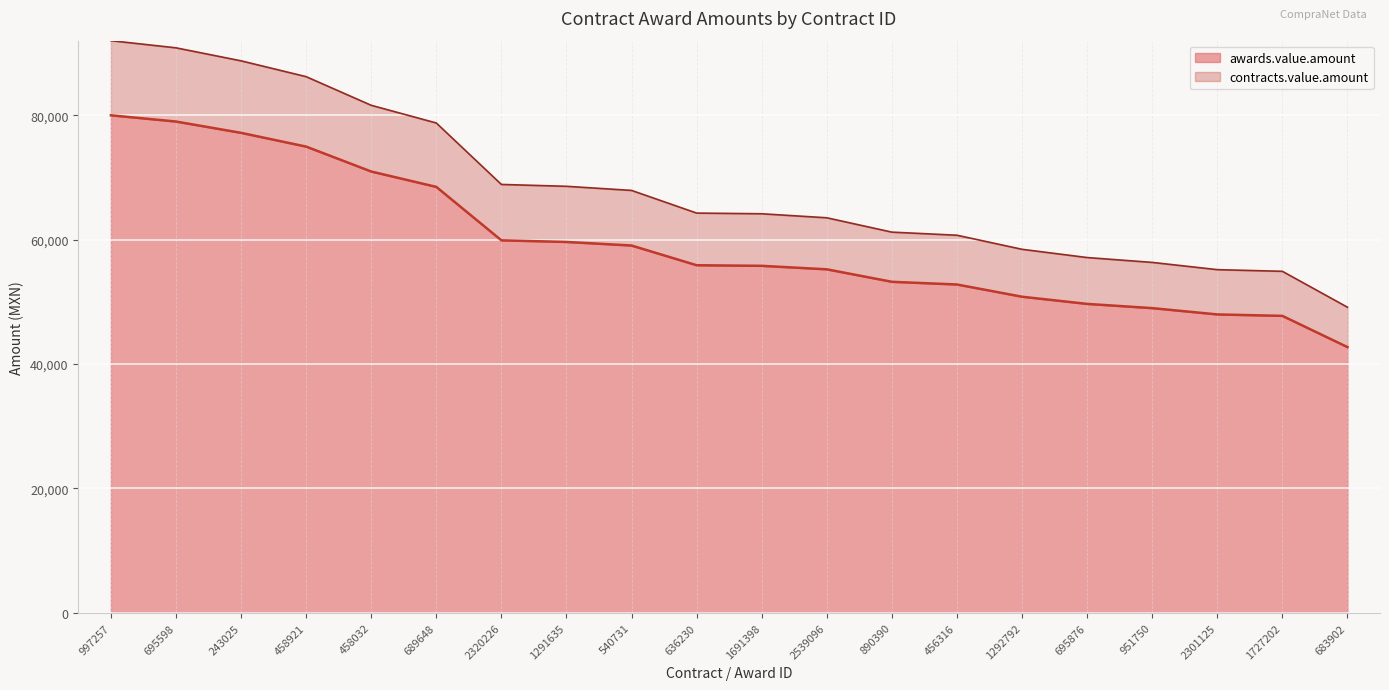

Reading left to right, extract all data points from this chart.

awards.value.amount: 80001.0	79000.0	77182.0	74970.0	70965.0	68492.3	59900.0	59640.0	59065.2	55896.8	55800.0	55239.1	53232.8	52800.0	50832.0	49680.0	49000.0	47987.0	47755.0	42734.0
contracts.value.amount: 92001.1	90850.0	88759.3	86215.5	81609.8	78766.2	68885.0	68586.0	67925.0	64281.3	64170.0	63524.9	61217.8	60720.0	58456.8	57132.0	56350.0	55185.1	54918.2	49144.1